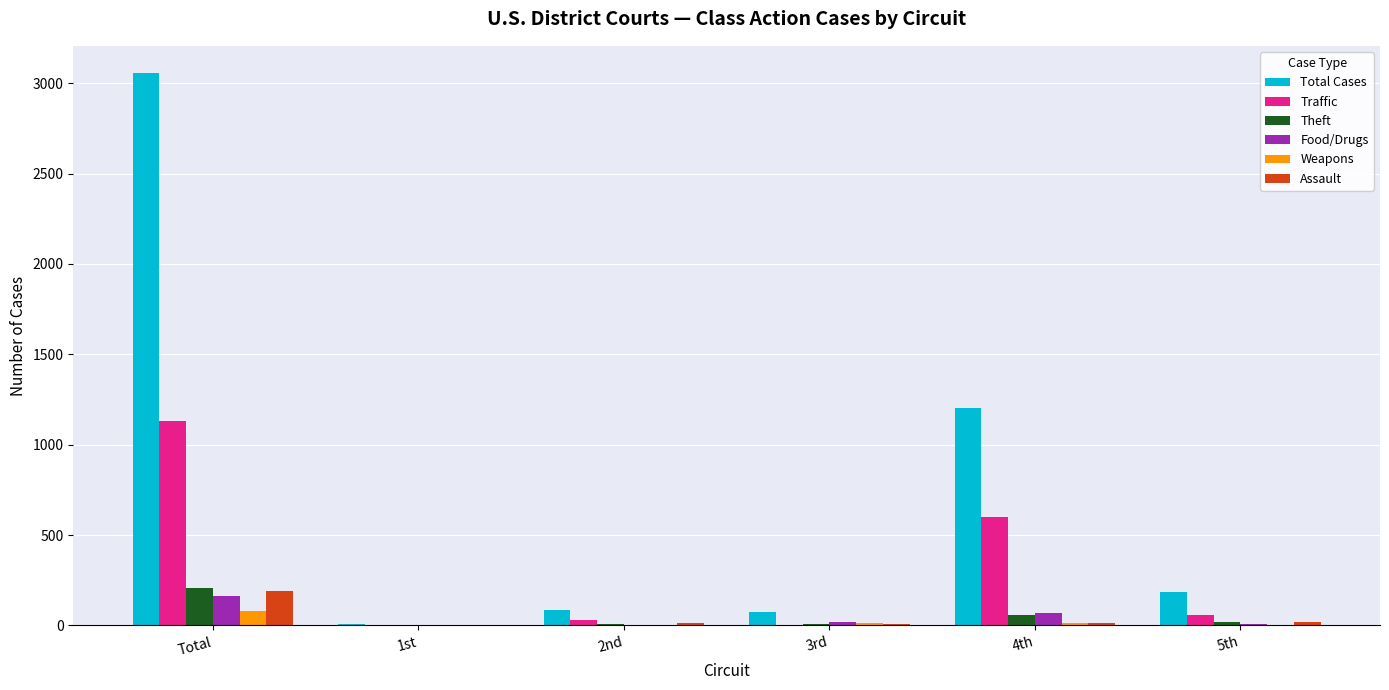

Which series has the largest total across all categories?

Total Cases